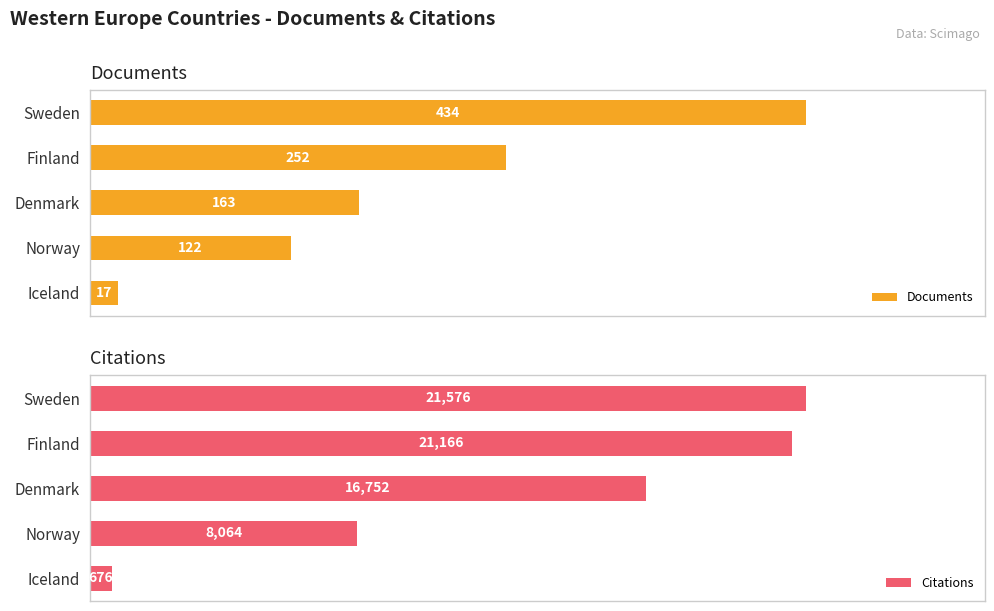

How many categories are shown in the chart?

5